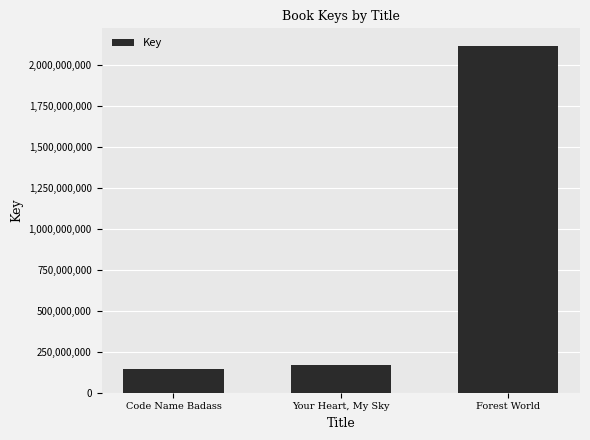

What is the value of the 3rd bar from the left?

2115049206